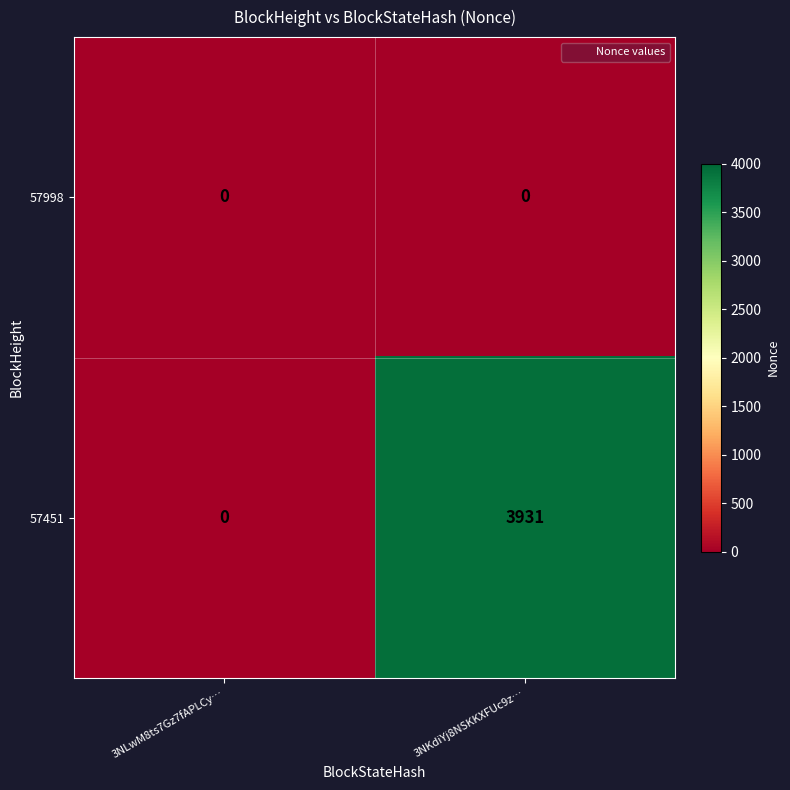

Reading left to right, transcribe all the data shown in this chart.

57998: 0	0
57451: 0	3931